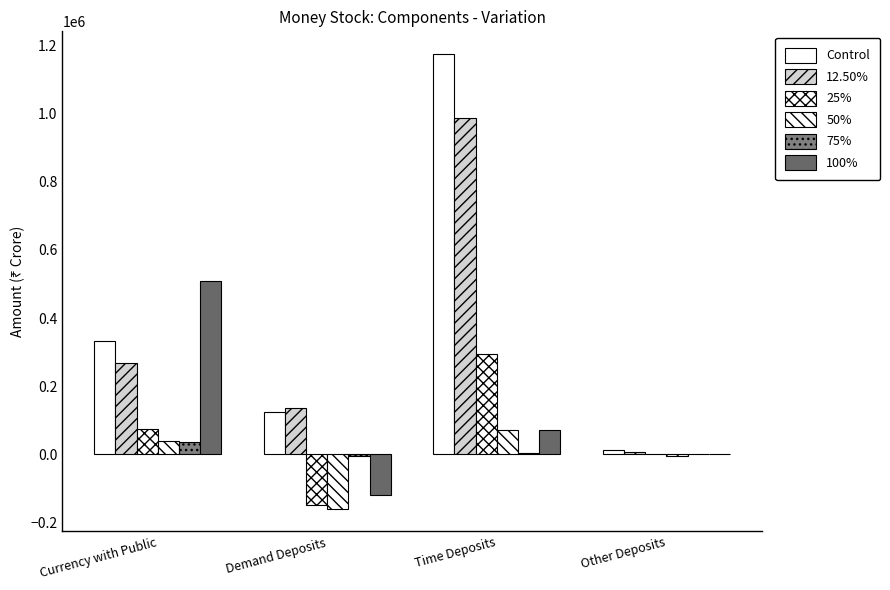

How many groups of bars are there?

4